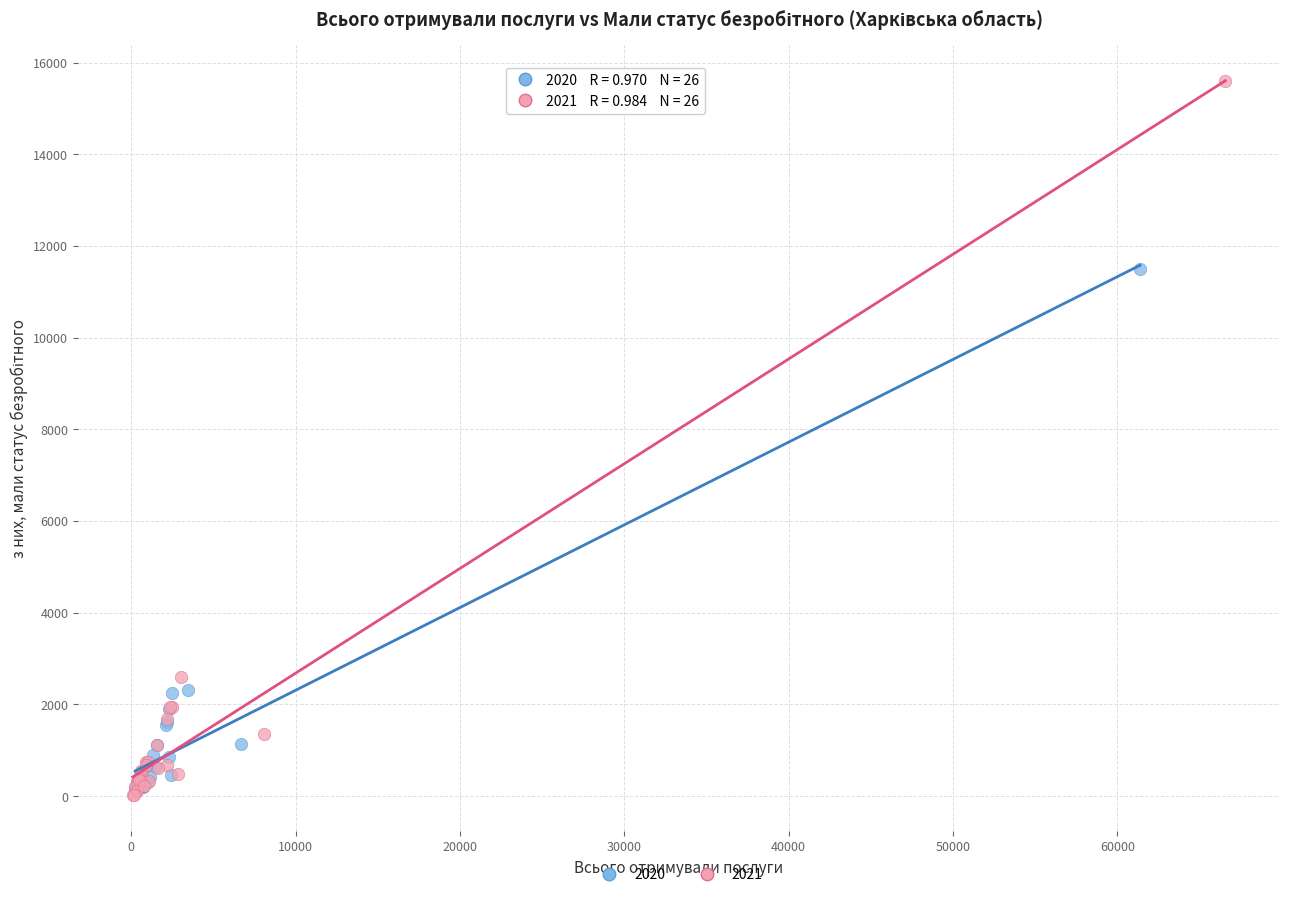

Which series reaches the maximum Y coordinate?

2021